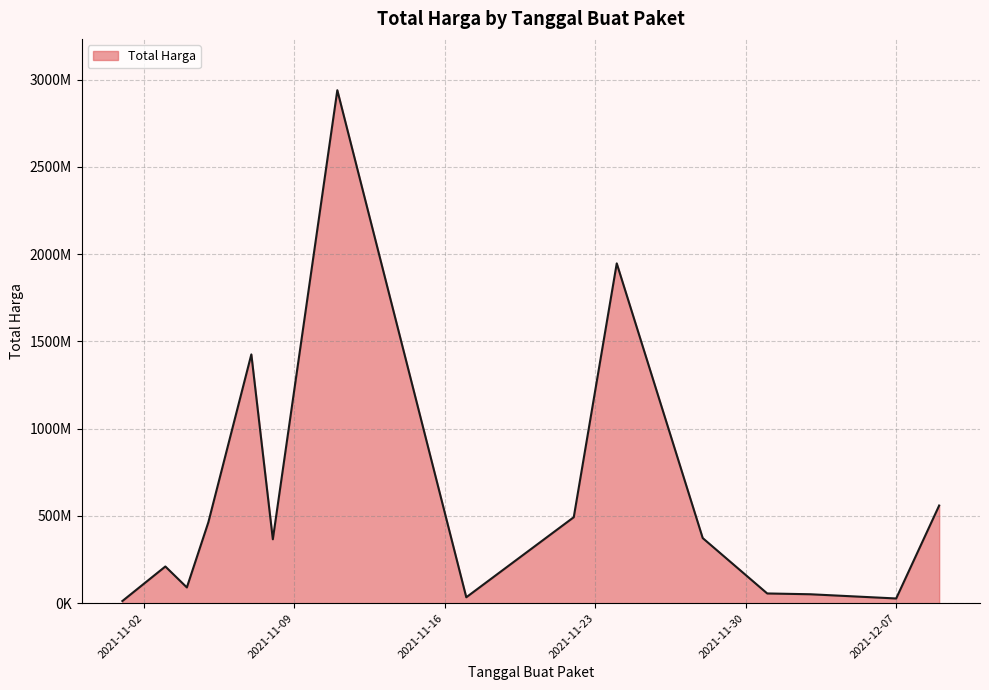

What is the difference between the maximum and second lowest values?

2912151240